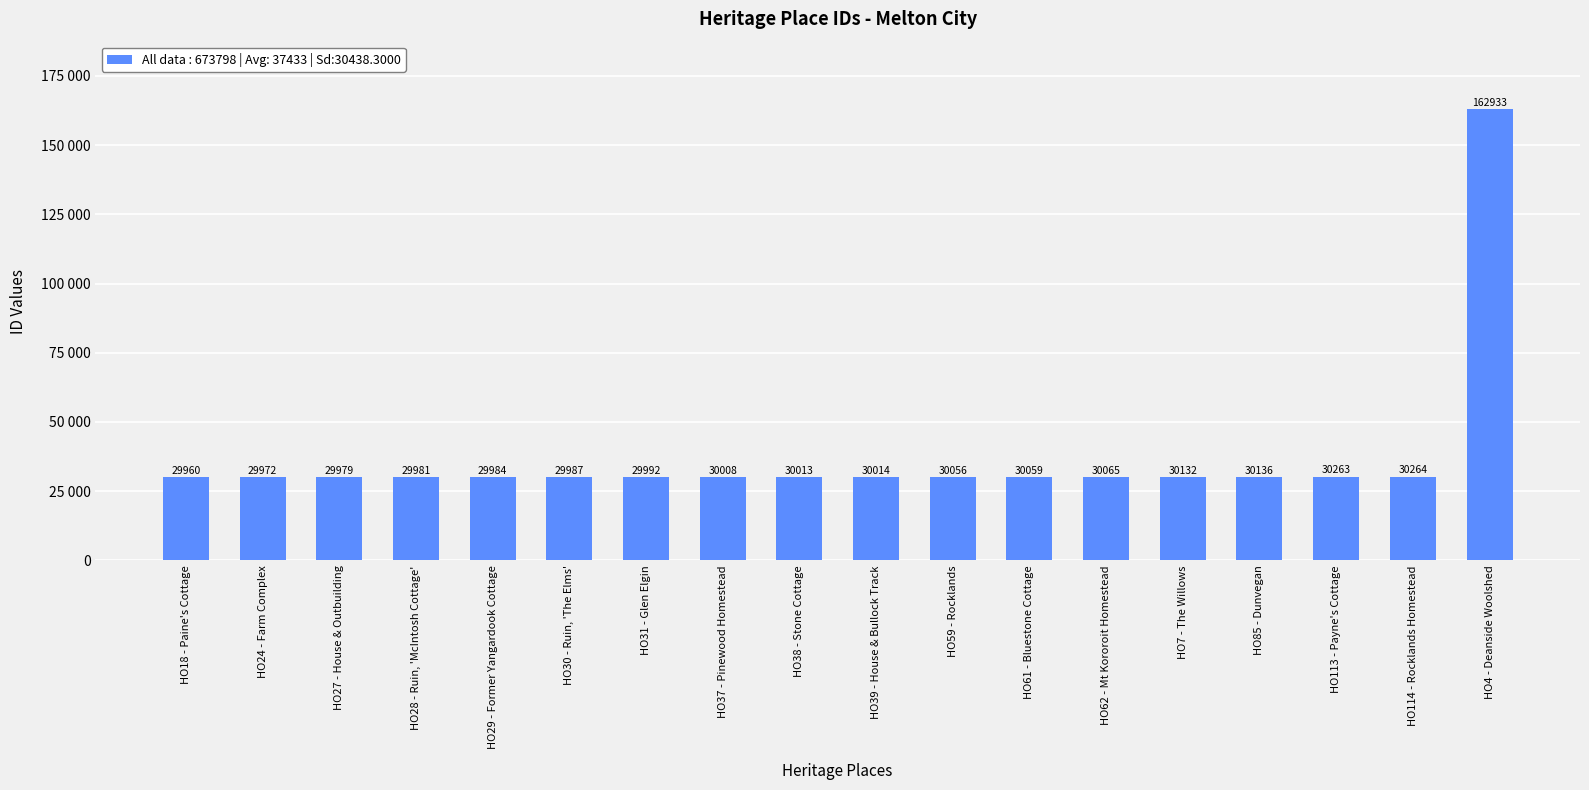

What is the sum of the values at HO30 - Ruin, 'The Elms' and HO114 - Rocklands Homestead?

60251